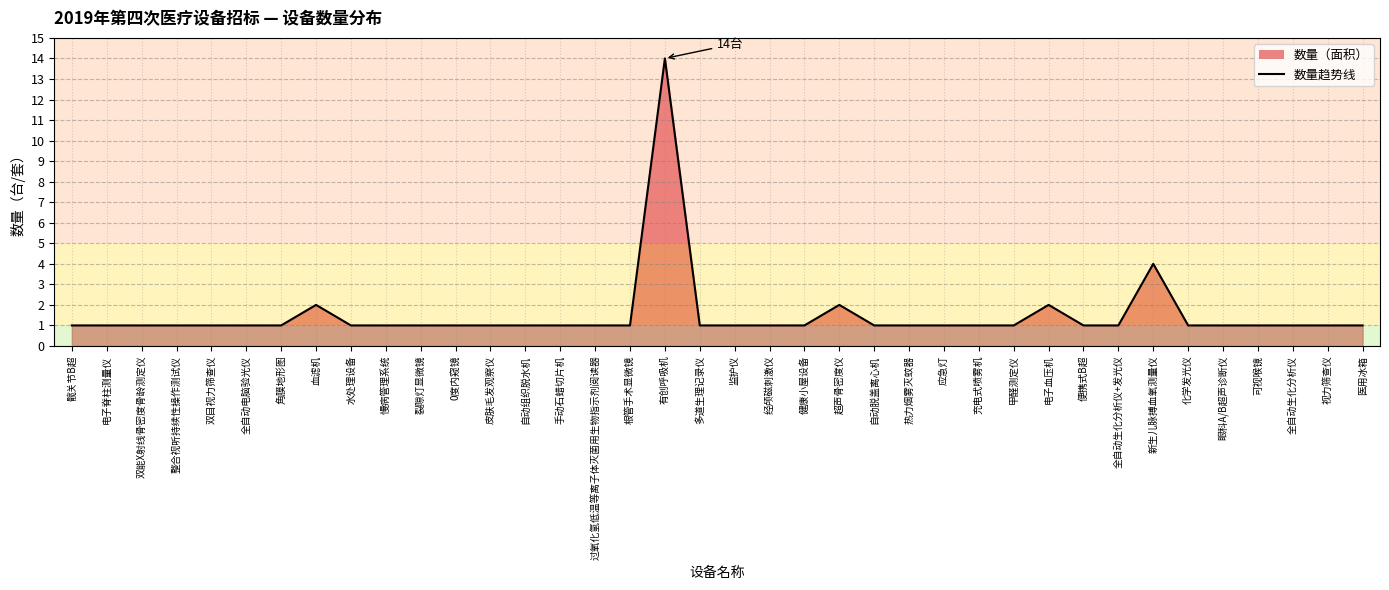

Where is the data nearest to the value 7?

新生儿脉搏血氧测量仪